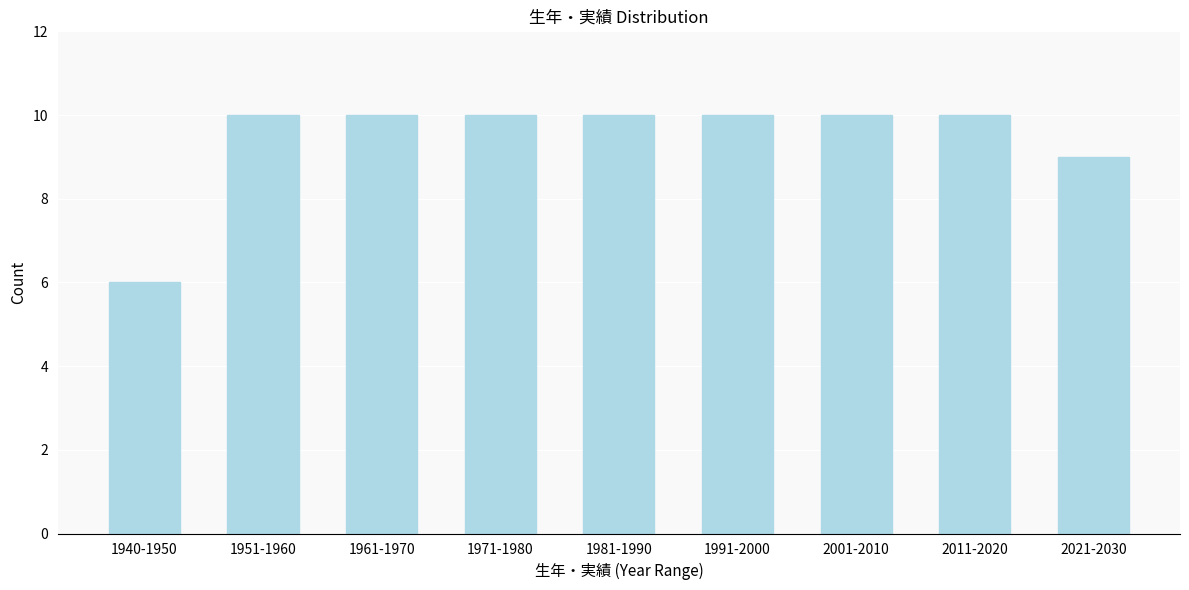

Reading right to left, list all the values displayed in this chart.

9	10	10	10	10	10	10	10	6